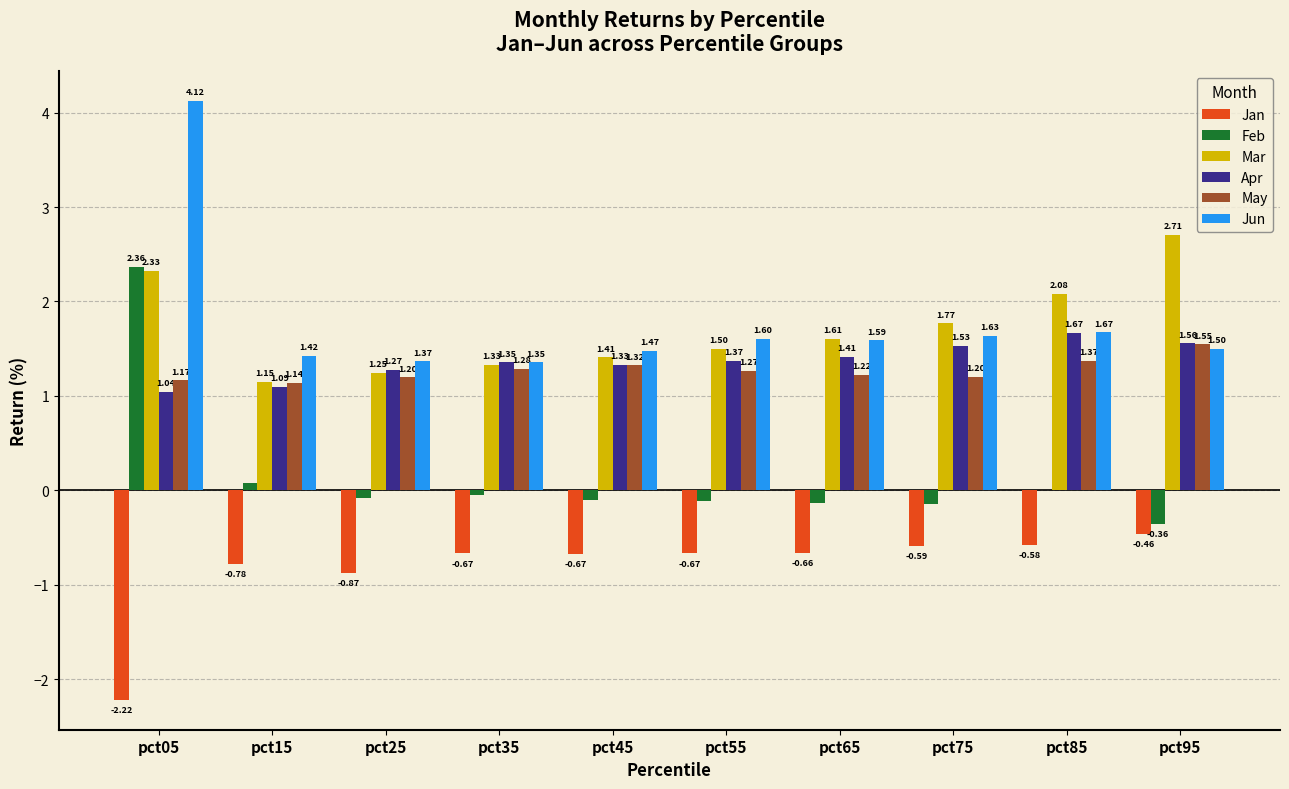

What are all the series names shown in the legend?

Jan, Feb, Mar, Apr, May, Jun